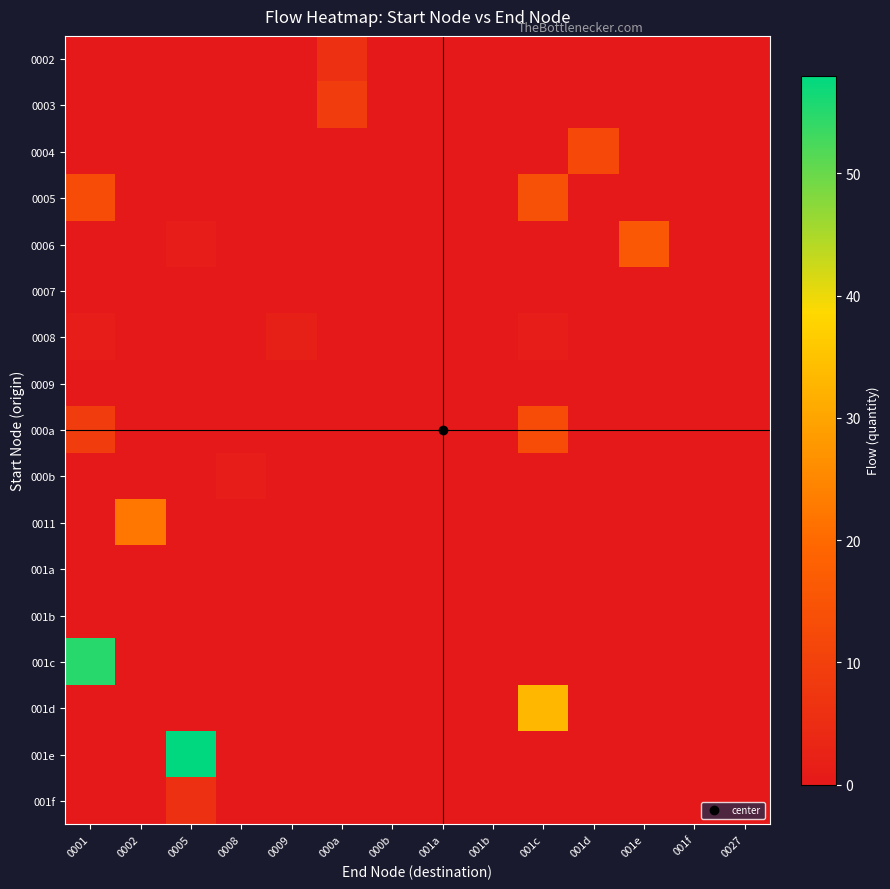

Reading left to right, what are all the values shown in this chart?

0002: 0001=0	0002=0	0005=0	0008=0	0009=0	000a=6	000b=0	001a=0	001b=0	001c=0	001d=0	001e=0	001f=0	0027=0
0003: 0001=0	0002=0	0005=0	0008=0	0009=0	000a=9	000b=0	001a=0	001b=0	001c=0	001d=0	001e=0	001f=0	0027=0
0004: 0001=0	0002=0	0005=0	0008=0	0009=0	000a=0	000b=0	001a=0	001b=0	001c=0	001d=12	001e=0	001f=0	0027=0
0005: 0001=13	0002=0	0005=0	0008=0	0009=0	000a=0	000b=0	001a=0	001b=0	001c=14	001d=0	001e=0	001f=0	0027=0
0006: 0001=0	0002=0	0005=1	0008=0	0009=0	000a=0	000b=0	001a=0	001b=0	001c=0	001d=0	001e=16	001f=0	0027=0
0007: 0001=0	0002=0	0005=0	0008=0	0009=0	000a=0	000b=0	001a=0	001b=0	001c=0	001d=0	001e=0	001f=0	0027=0
0008: 0001=1	0002=0	0005=0	0008=0	0009=2	000a=0	000b=0	001a=0	001b=0	001c=1	001d=0	001e=0	001f=0	0027=0
0009: 0001=0	0002=0	0005=0	0008=0	0009=0	000a=0	000b=0	001a=0	001b=0	001c=0	001d=0	001e=0	001f=0	0027=0
000a: 0001=9	0002=0	0005=0	0008=0	0009=0	000a=0	000b=0	001a=0	001b=0	001c=13	001d=0	001e=0	001f=0	0027=0
000b: 0001=0	0002=0	0005=0	0008=1	0009=0	000a=0	000b=0	001a=0	001b=0	001c=0	001d=0	001e=0	001f=0	0027=0
0011: 0001=0	0002=22	0005=0	0008=0	0009=0	000a=0	000b=0	001a=0	001b=0	001c=0	001d=0	001e=0	001f=0	0027=0
001a: 0001=0	0002=0	0005=0	0008=0	0009=0	000a=0	000b=0	001a=0	001b=0	001c=0	001d=0	001e=0	001f=0	0027=0
001b: 0001=0	0002=0	0005=0	0008=0	0009=0	000a=0	000b=0	001a=0	001b=0	001c=0	001d=0	001e=0	001f=0	0027=0
001c: 0001=55	0002=0	0005=0	0008=0	0009=0	000a=0	000b=0	001a=0	001b=0	001c=0	001d=0	001e=0	001f=0	0027=0
001d: 0001=0	0002=0	0005=0	0008=0	0009=0	000a=0	000b=0	001a=0	001b=0	001c=33	001d=0	001e=0	001f=0	0027=0
001e: 0001=0	0002=0	0005=58	0008=0	0009=0	000a=0	000b=0	001a=0	001b=0	001c=0	001d=0	001e=0	001f=0	0027=0
001f: 0001=0	0002=0	0005=6	0008=0	0009=0	000a=0	000b=0	001a=0	001b=0	001c=0	001d=0	001e=0	001f=0	0027=0